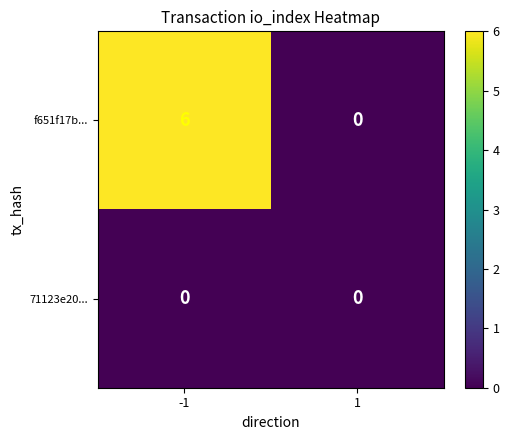

Reading right to left, what are all the values shown in this chart?

f651f17b...: 0	6
71123e20...: 0	0